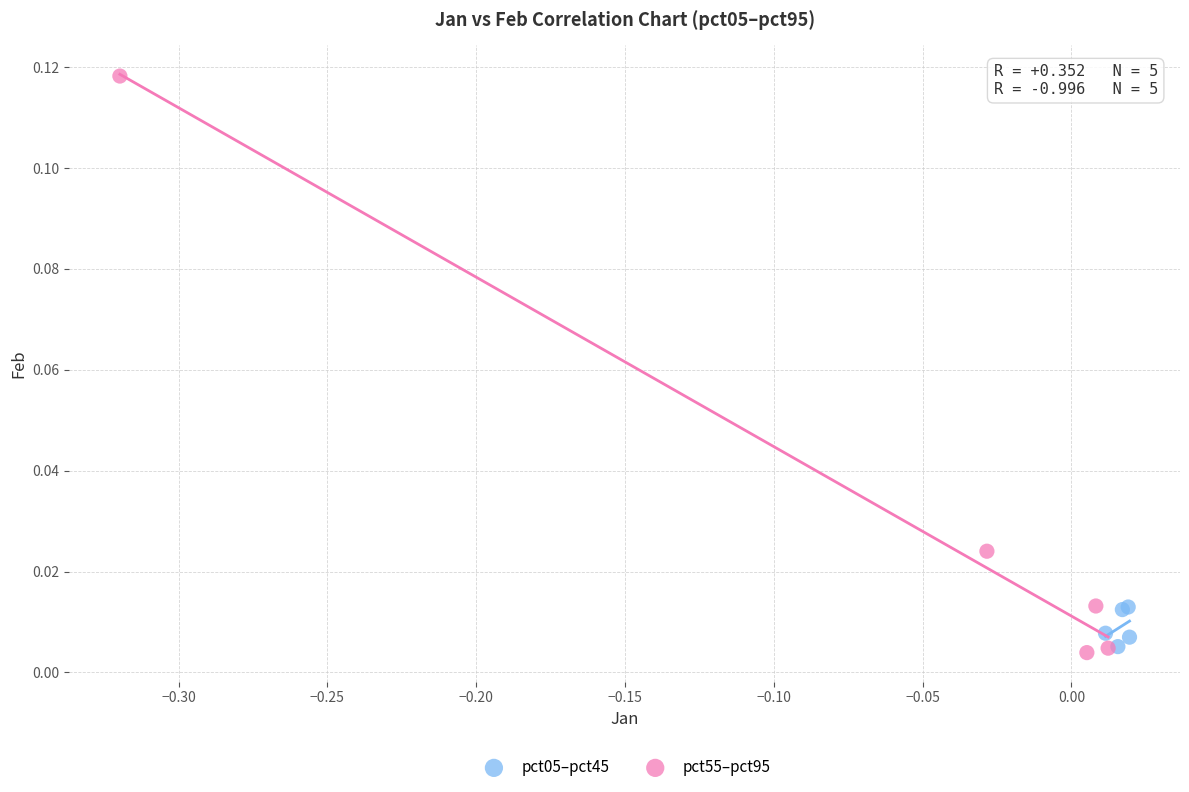

What are all the series names shown in the legend?

pct05–pct45, pct55–pct95